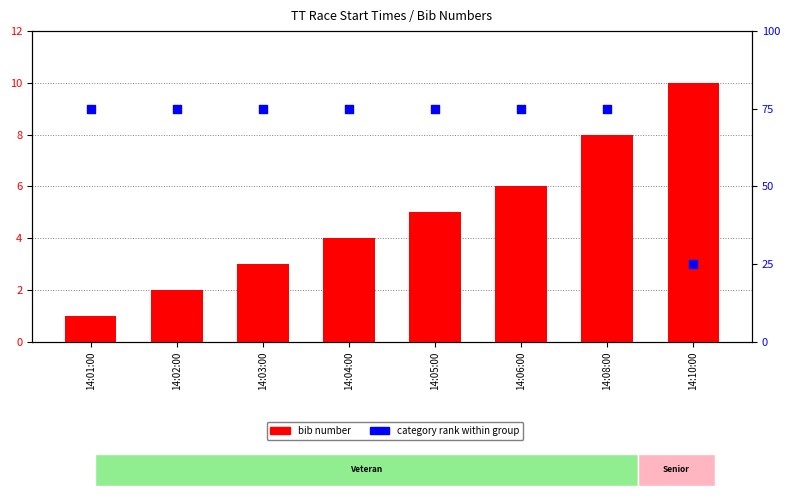

What are all the series names shown in the legend?

bib number, category rank